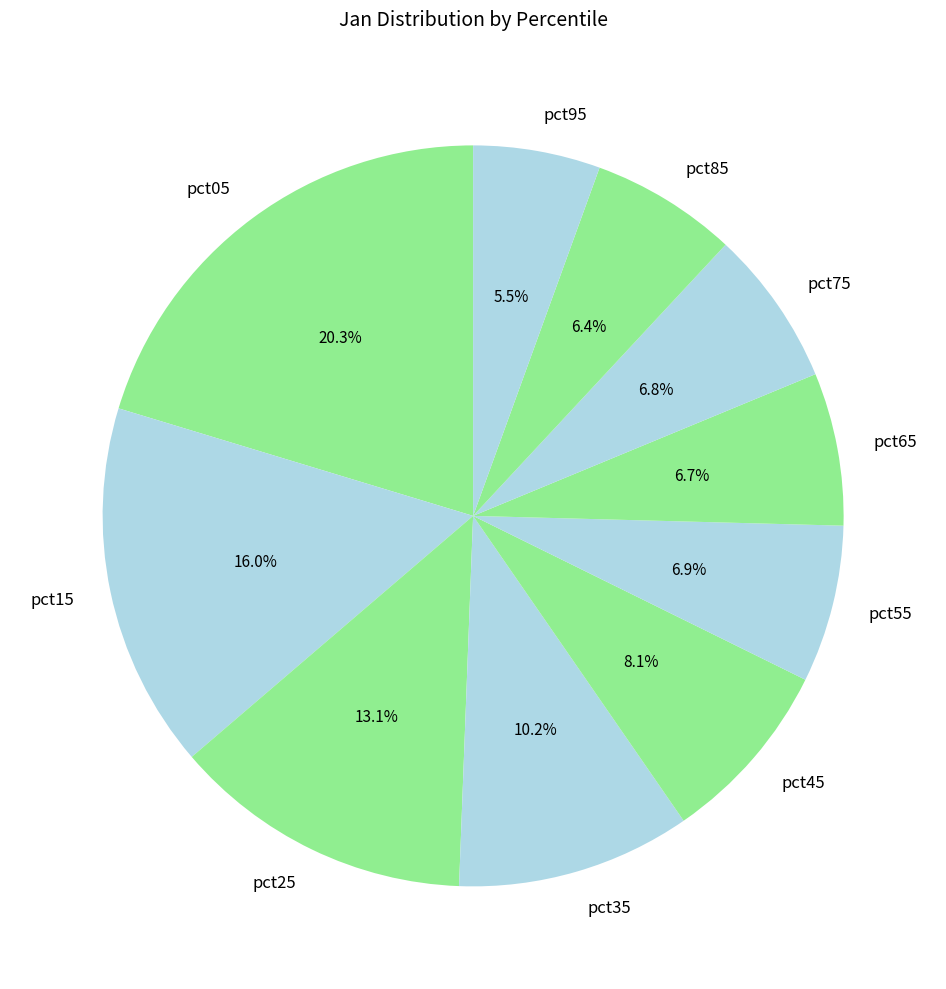

What percentage do pct45 and pct25 together represent?

21.2%